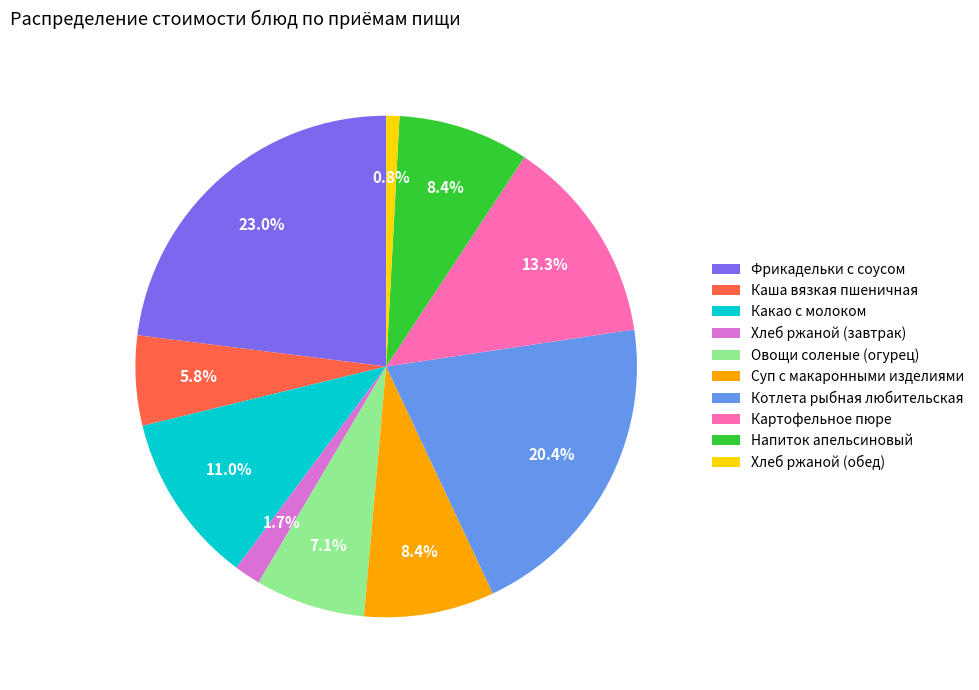

To the nearest percent, what portion does Хлеб ржаной (обед) represent?

1%